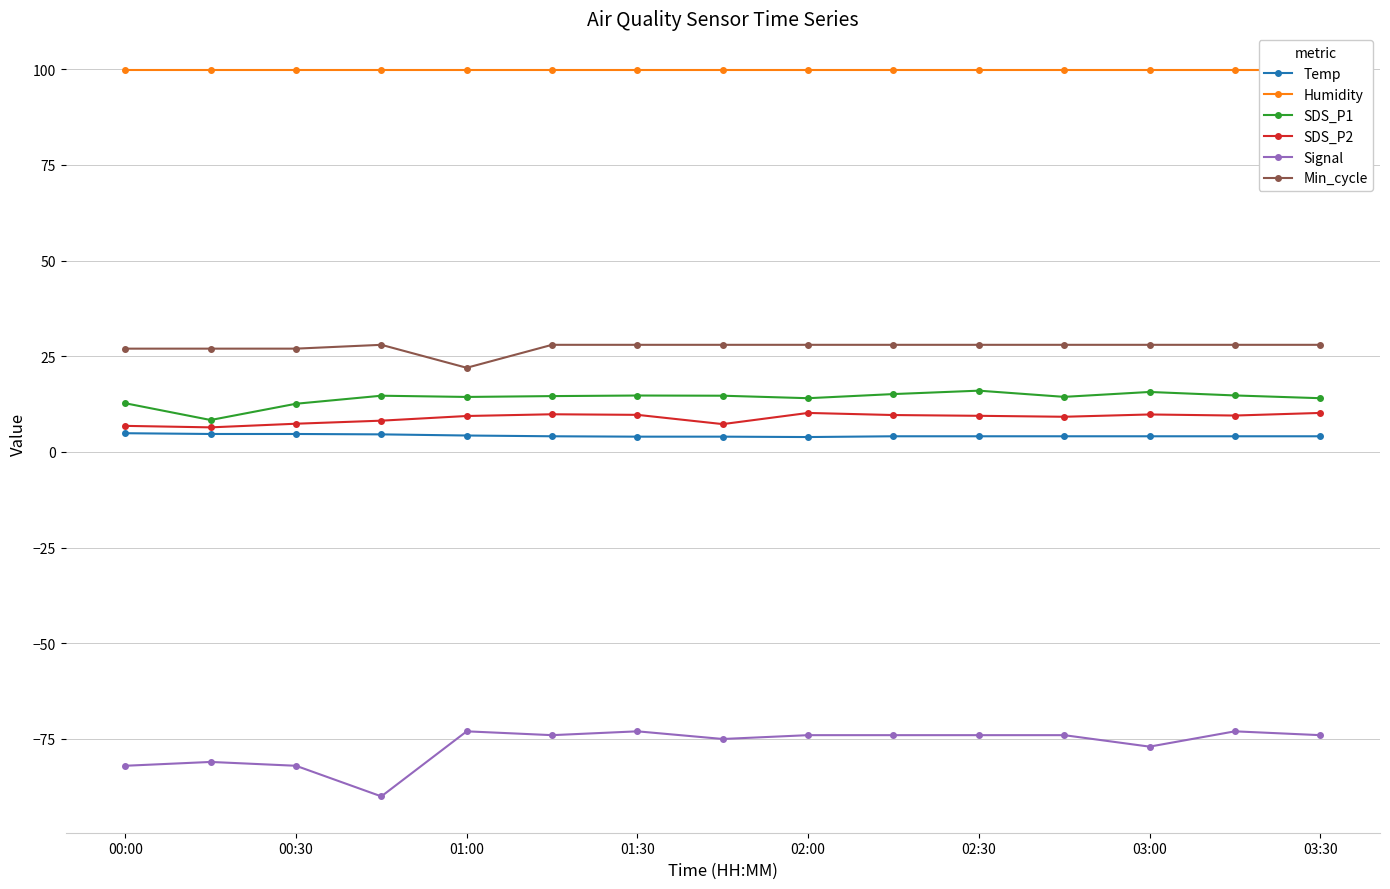

What is the maximum value for Temp?

4.9